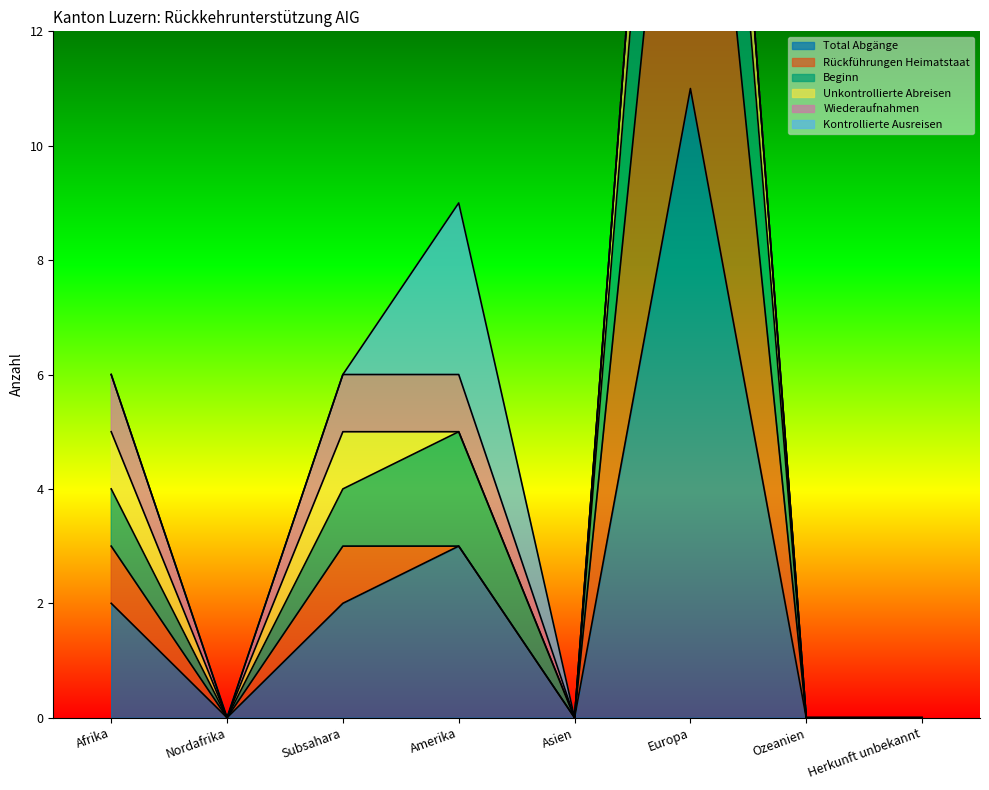

How many categories are shown in the chart?

8